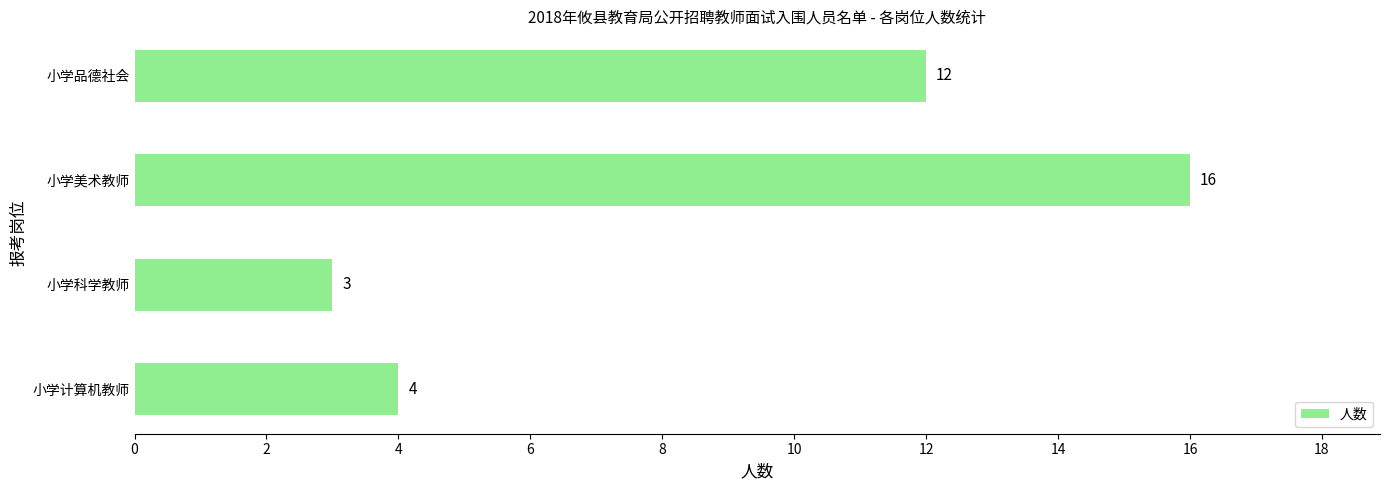

What is the approximate value at 小学品德社会, to the nearest 10?

10